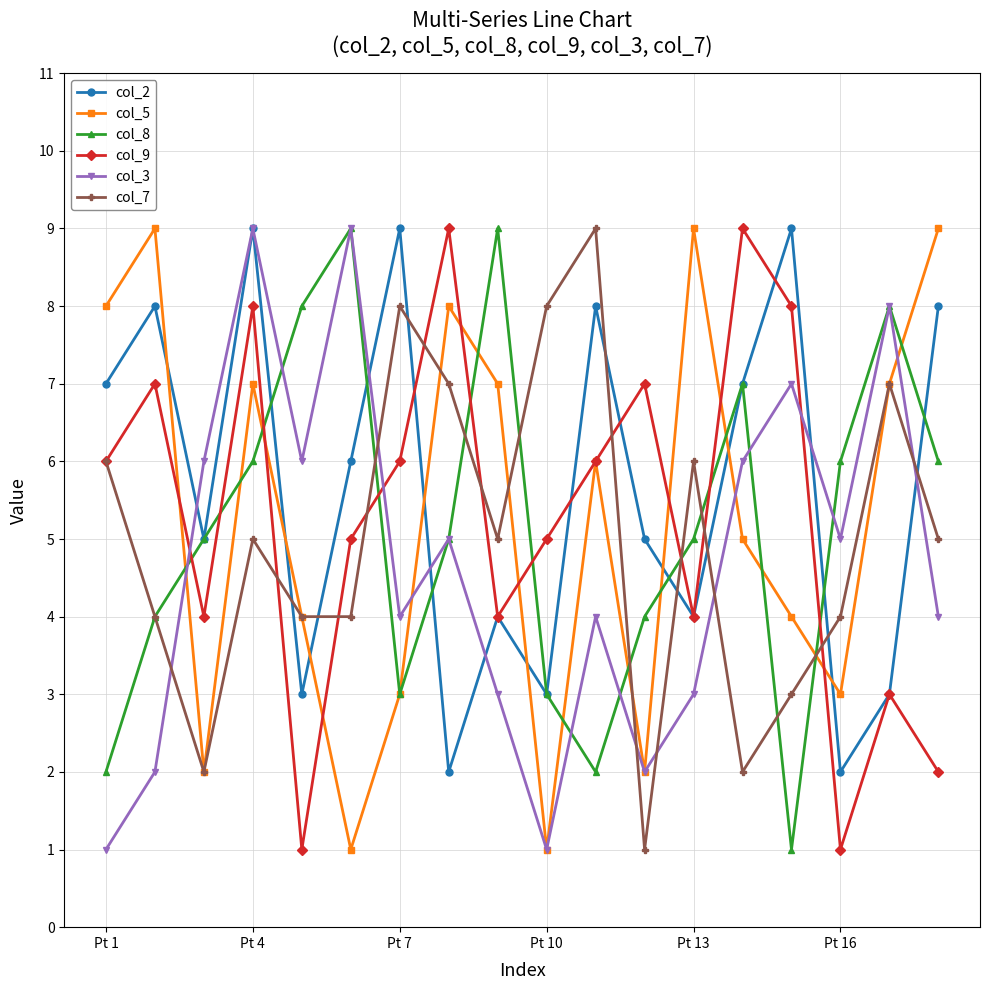

True or false: col_2 has more than 0 interior local peaks.

True